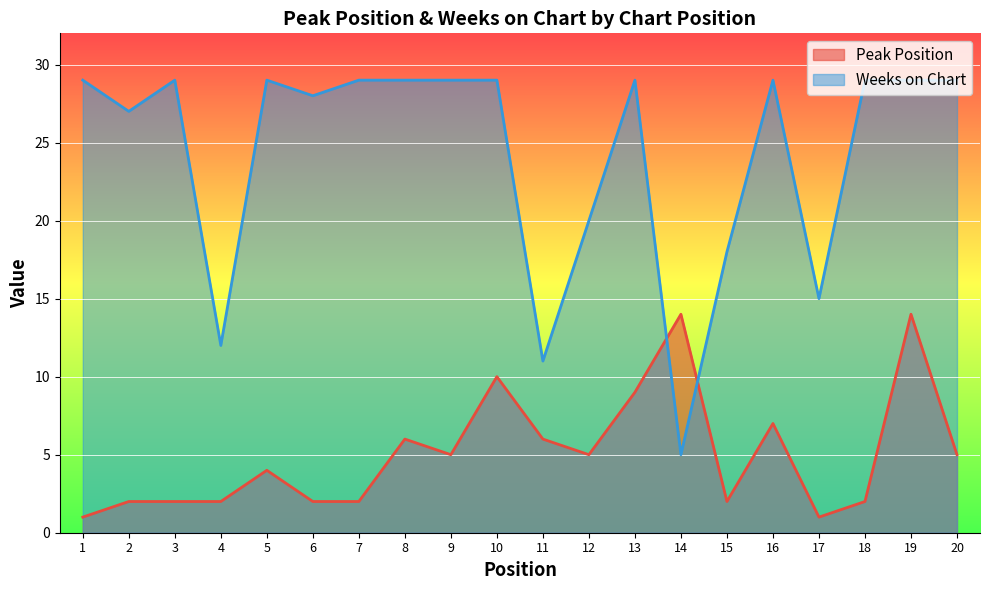

How many lines are shown in the chart?

2